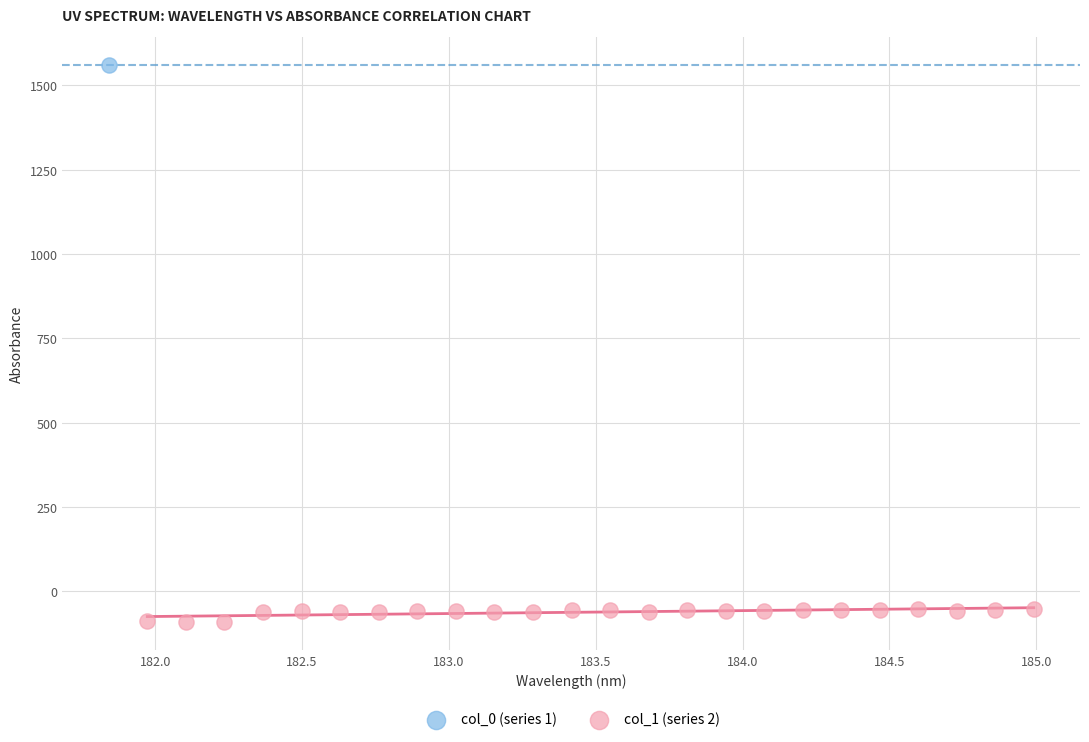

What are all the series names shown in the legend?

col_0 (series 1), col_1 (series 2)